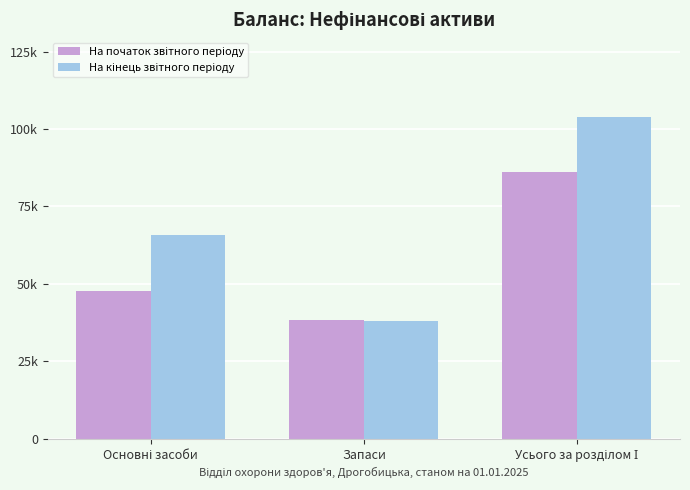

Does the chart contain any negative values?

No